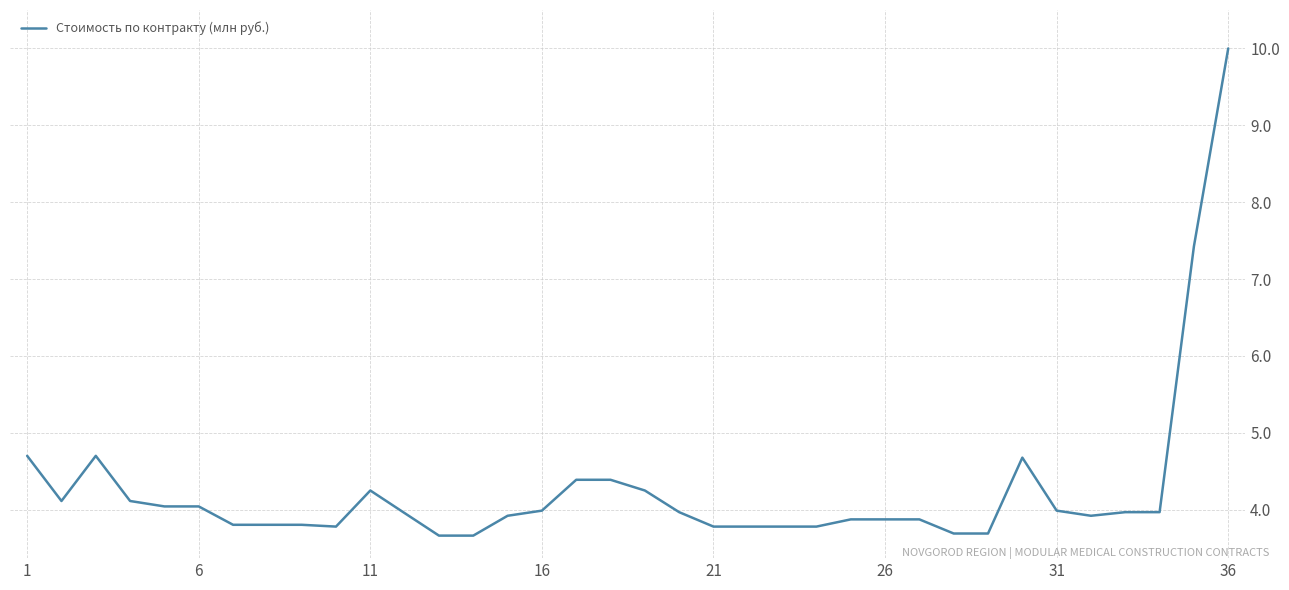

What is the smallest value displayed?

3.7